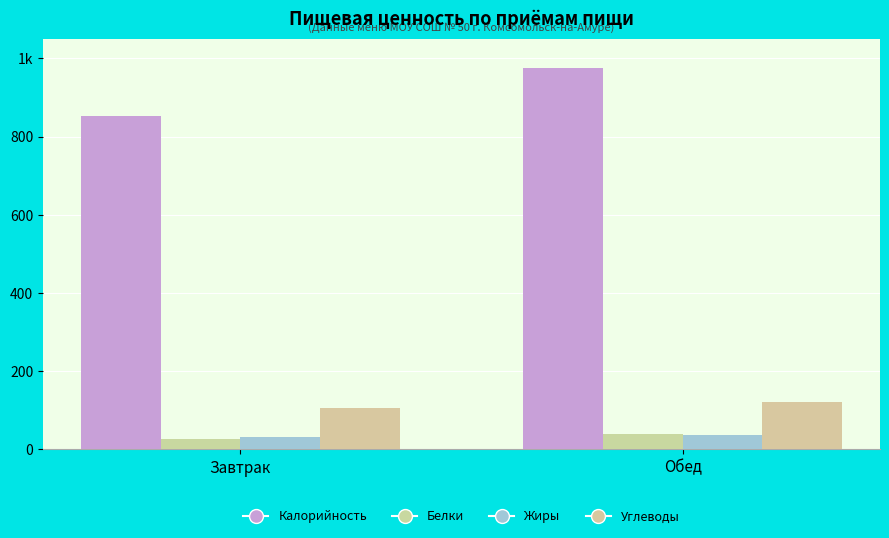

What is the minimum value shown in the chart?

28